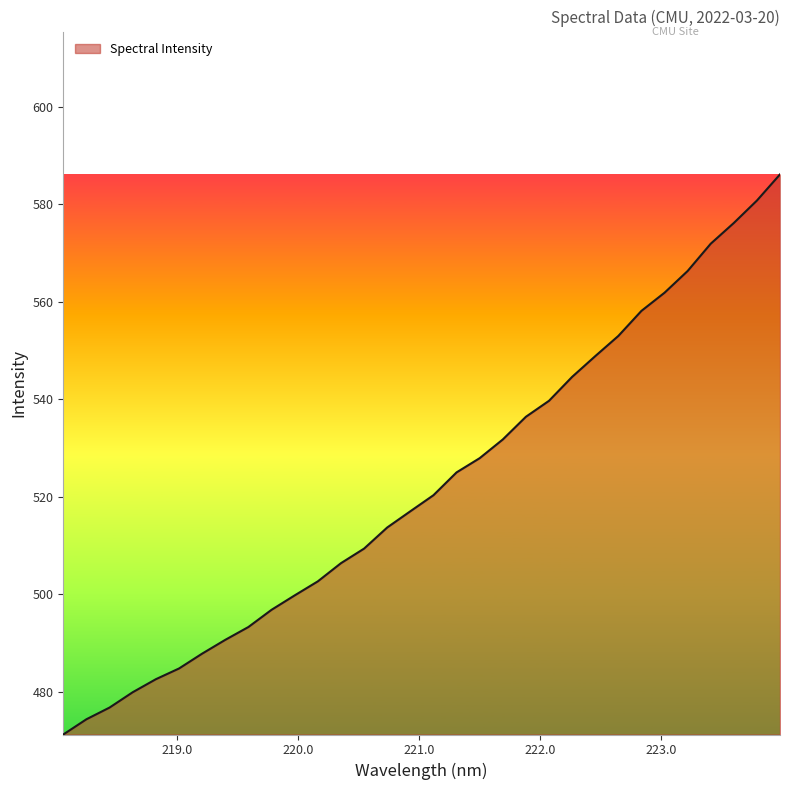

What is the difference between the second highest and second lowest values?

106.4